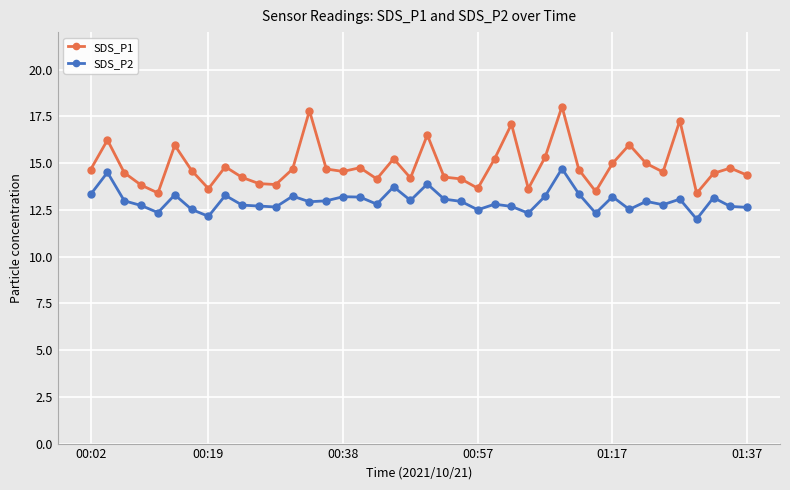

What is the minimum value for SDS_P1?

13.4